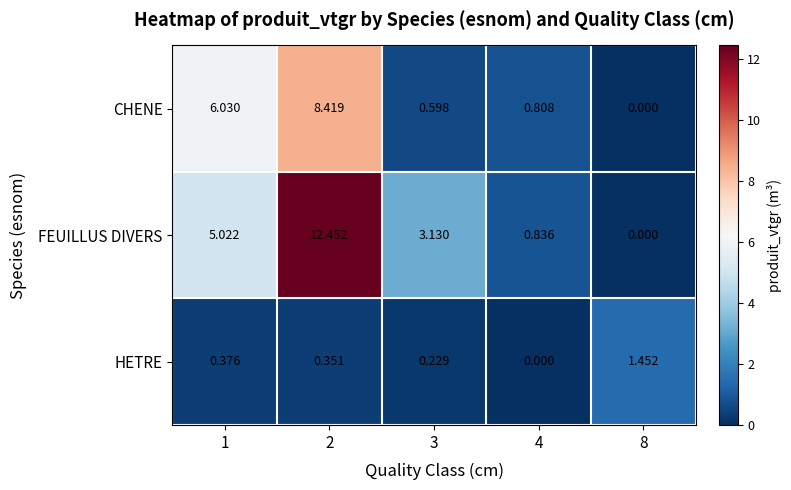

Rank the series by their average value, from highest to lowest.

FEUILLUS DIVERS, CHENE, HETRE